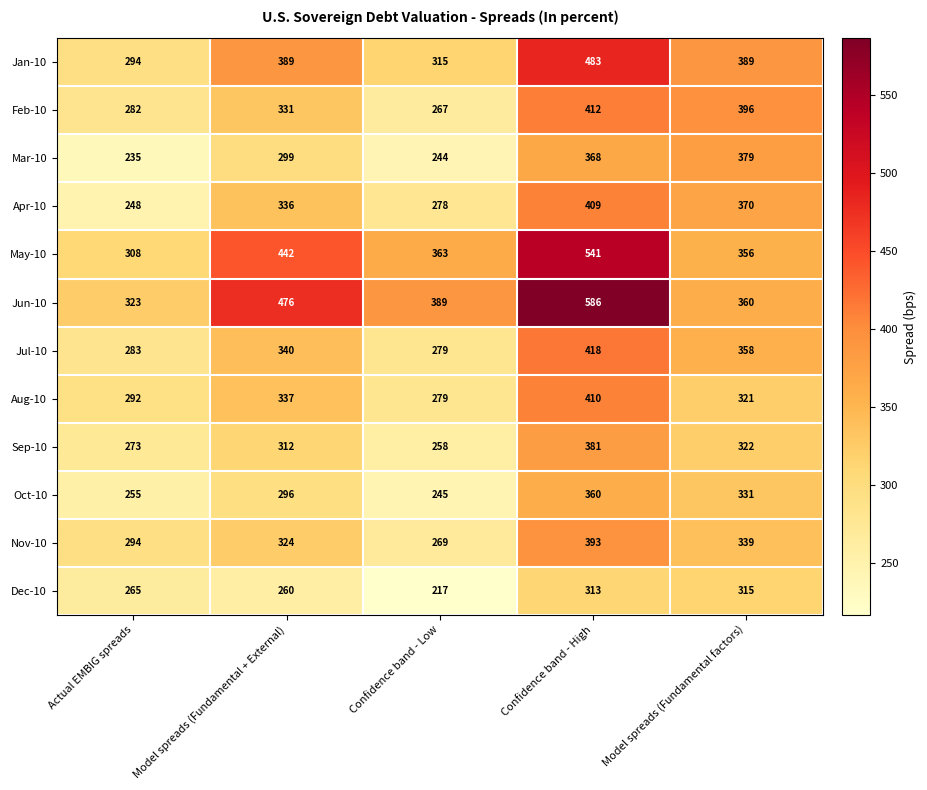

What is the difference between the maximum and minimum values in the Aug-10 series?

131